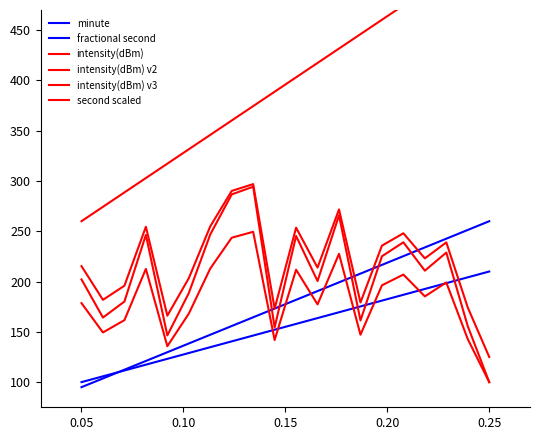

Is the value of intensity(dBm) v2 at 19 greater than the value of fractional second at 12?

No